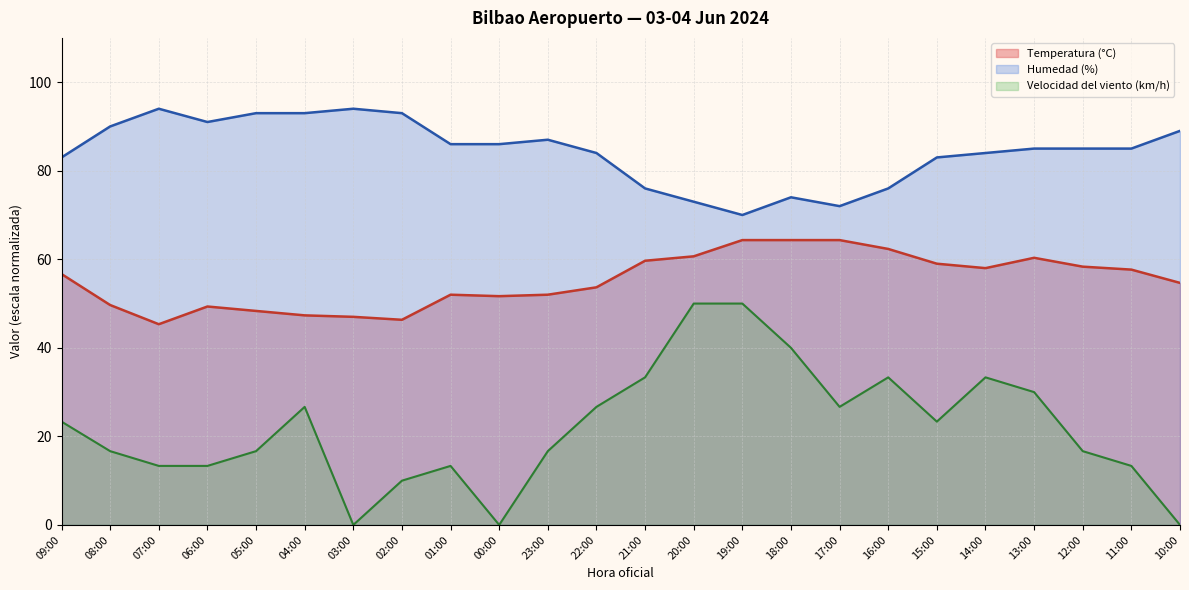

What position from the right is 05:00?

20